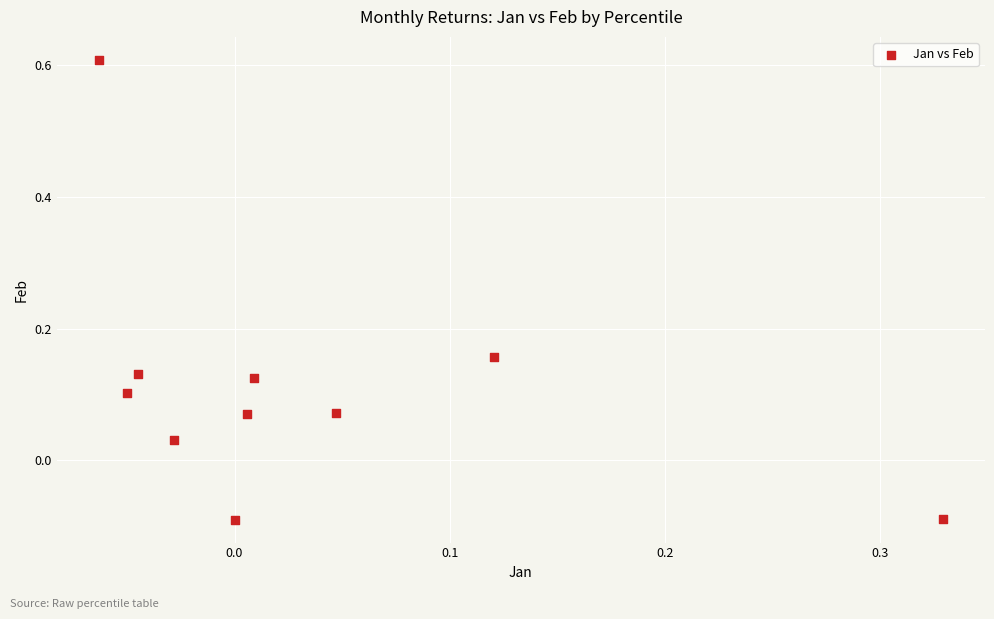

What is the range of Y values (max minus min)?

0.7